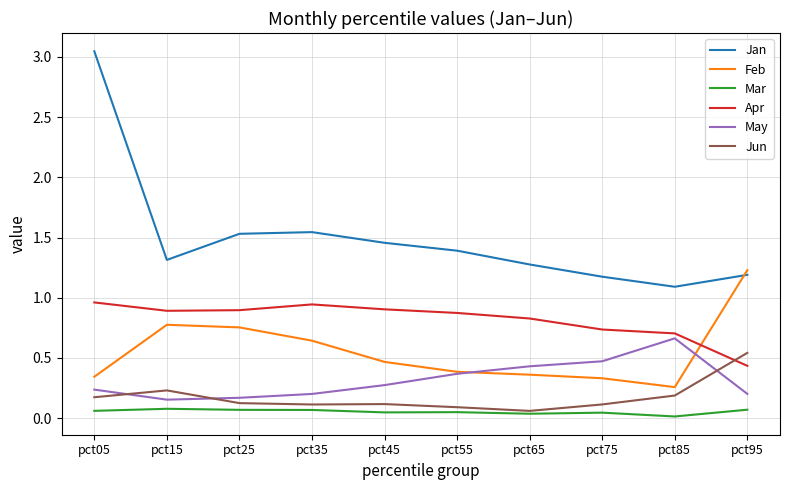

Which series has the largest range (max minus min)?

Jan